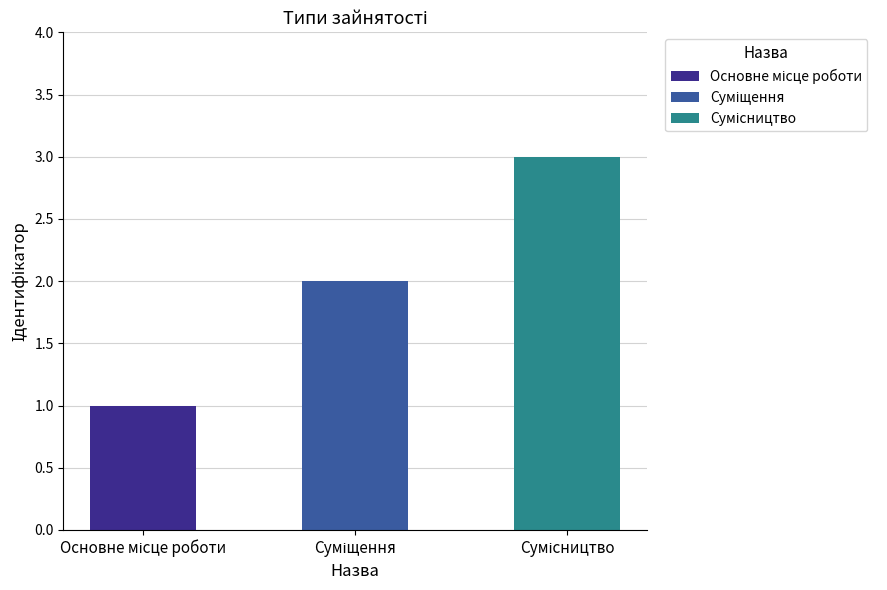

At which category does the chart reach its minimum across all series?

Основне місце роботи